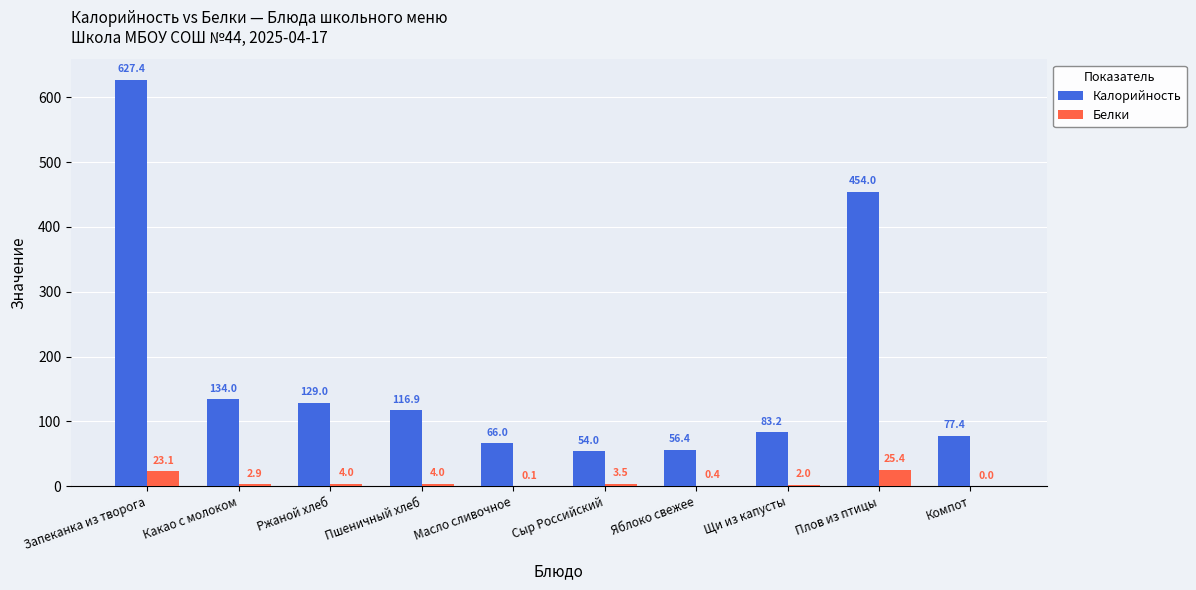

Reading left to right, extract all data points from this chart.

Калорийность: 627.4	134.0	129.0	116.9	66.0	54.0	56.4	83.2	454.0	77.4
Белки: 23.1	2.9	4.0	4.0	0.1	3.5	0.4	2.0	25.4	0.0